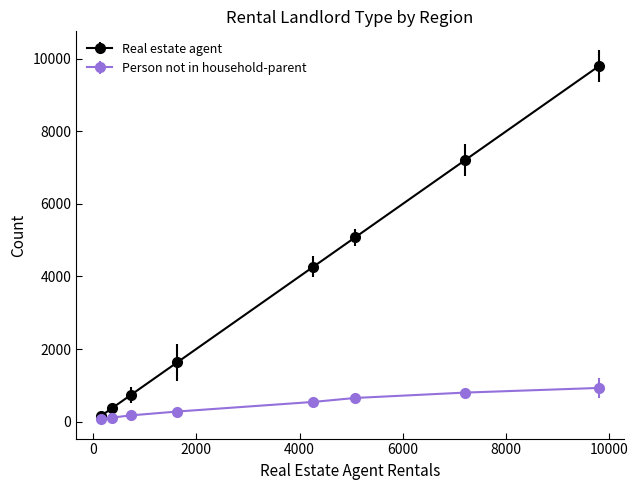

List the series in order of their peak value, highest first.

Real estate agent, Person not in household-parent